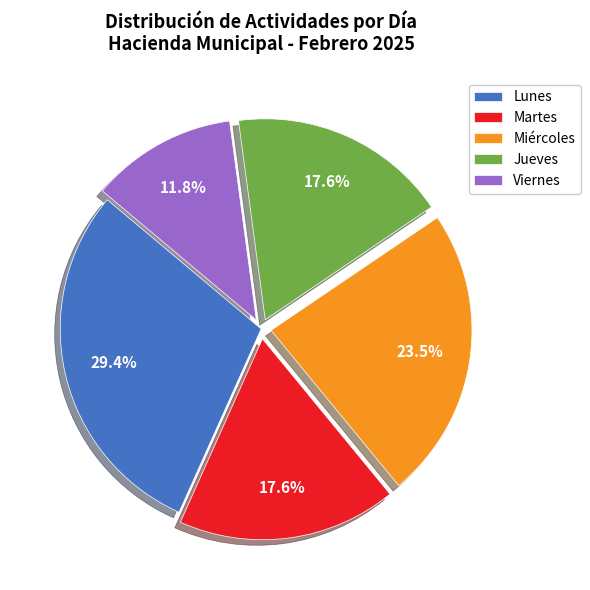

Does any single category account for the majority?

No